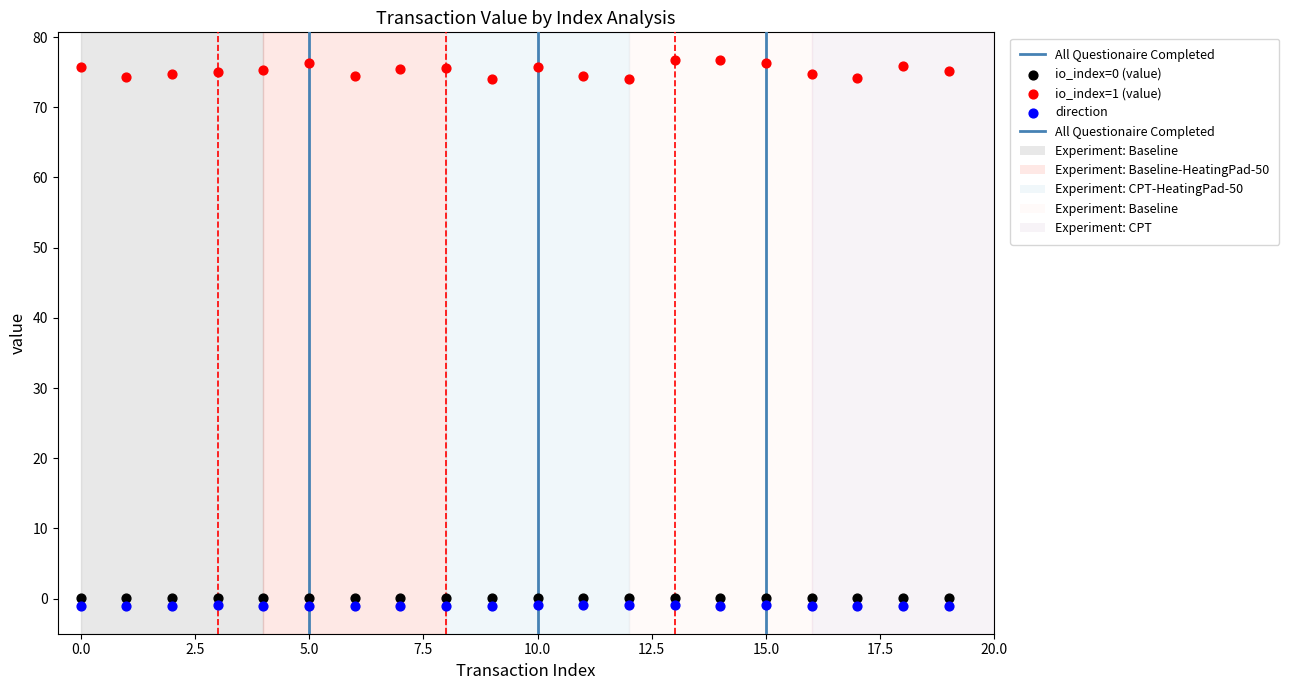

Which series has the largest Y range (max minus min)?

io_index=1 (value)